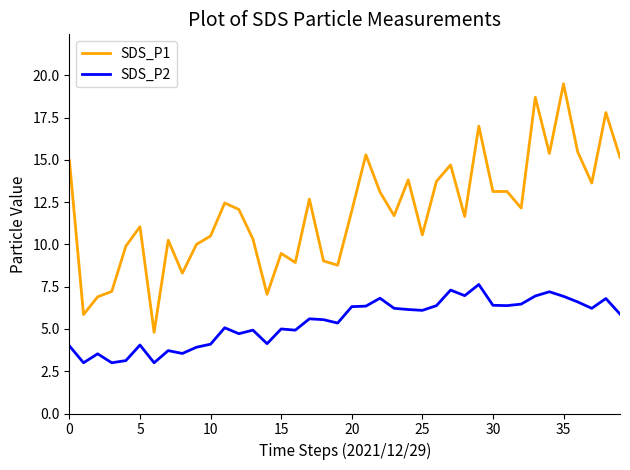

What is the lowest value of the SDS_P1 series?

4.8